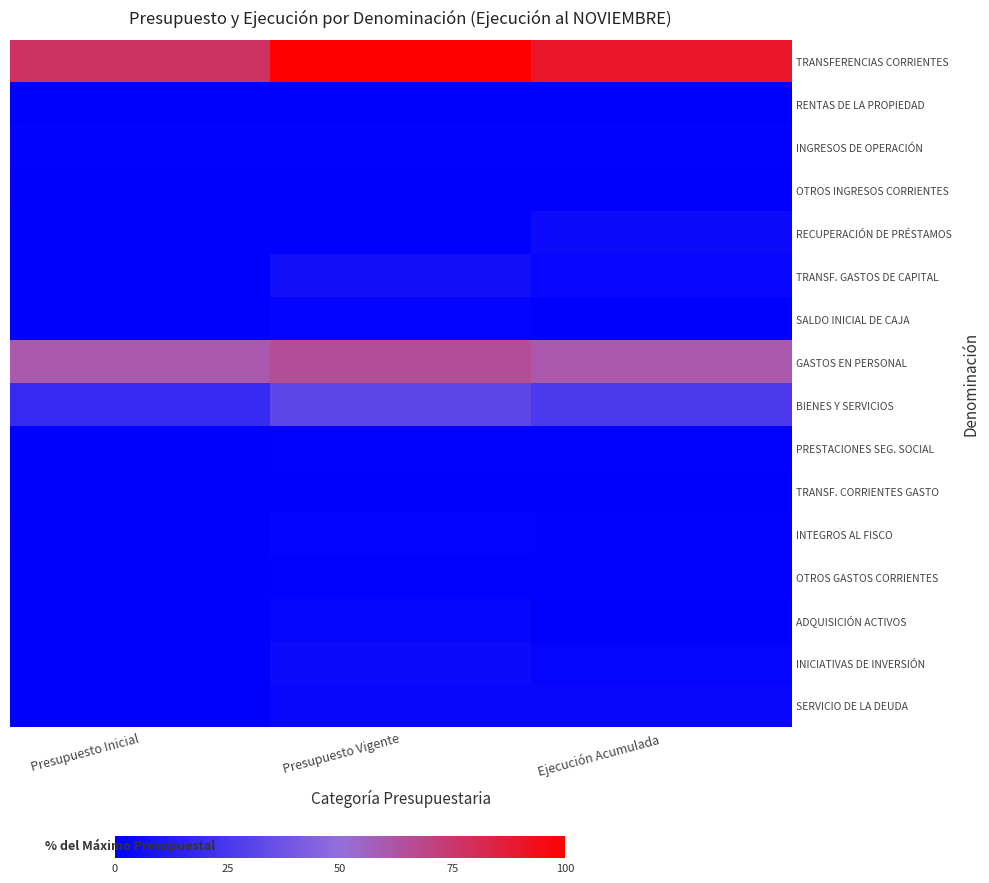

At which category is the sum across all series the highest?

Presupuesto Vigente